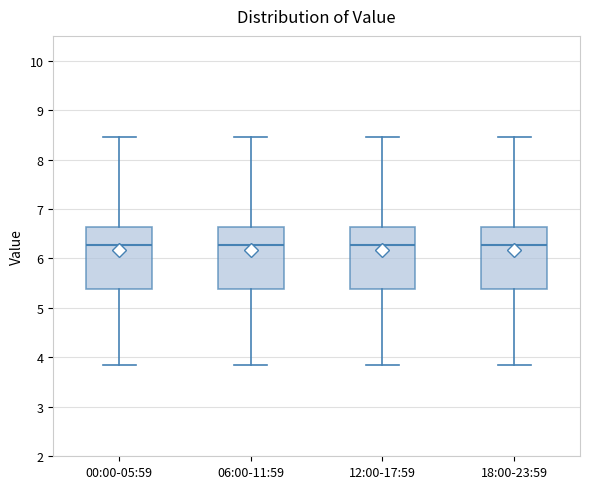

Where does the lower whisker of the box for 18:00-23:59 end on the y-axis? The values are not printed on the chart, so give them approximately, as read against the axis.

3.9